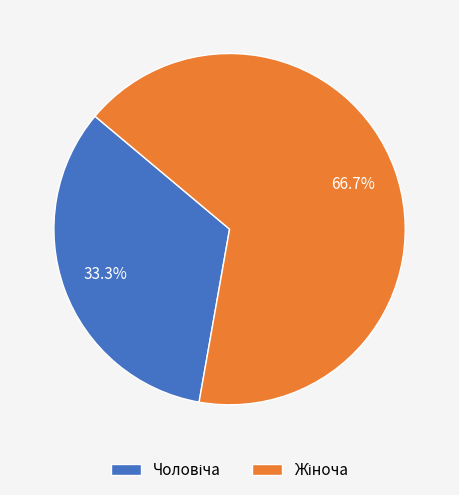

Is there a majority slice in this chart?

Yes